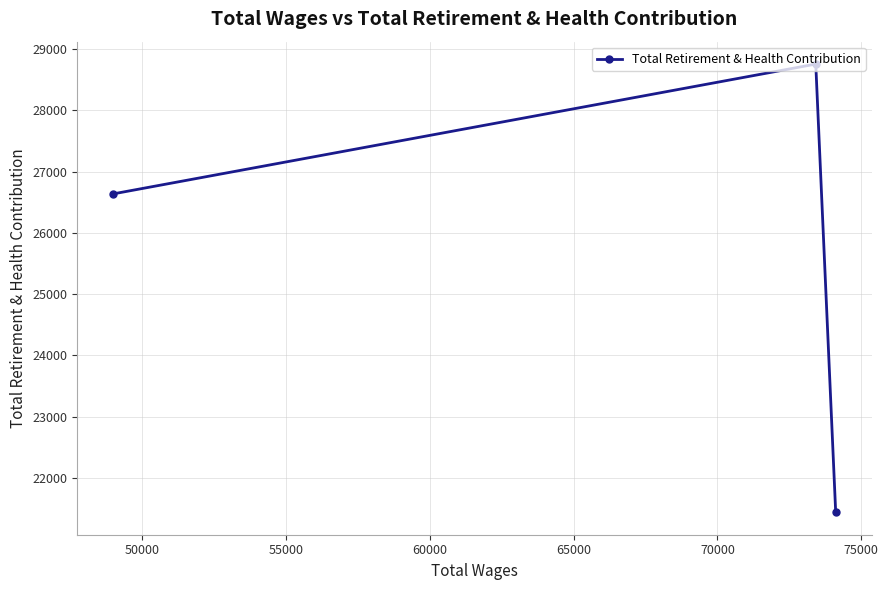

Count the number of categories in the chart.

3